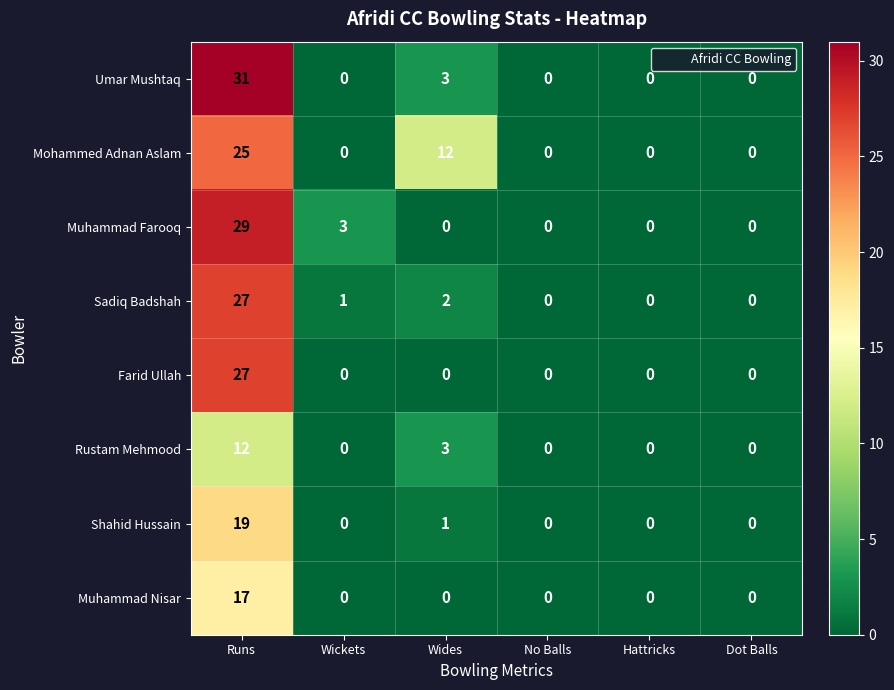

What is the difference between the highest and lowest values at Runs?

19